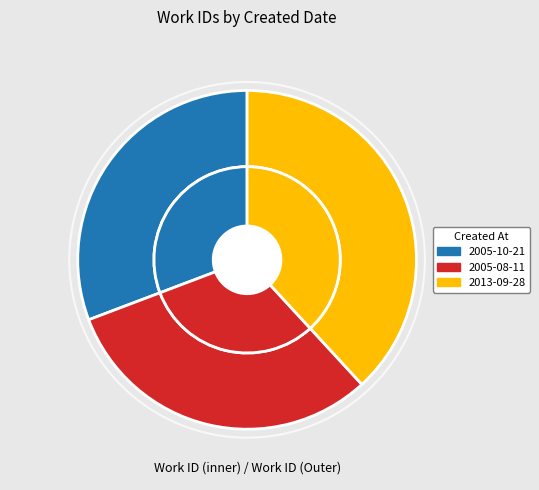

To the nearest percent, what is the average slice percentage?

33%